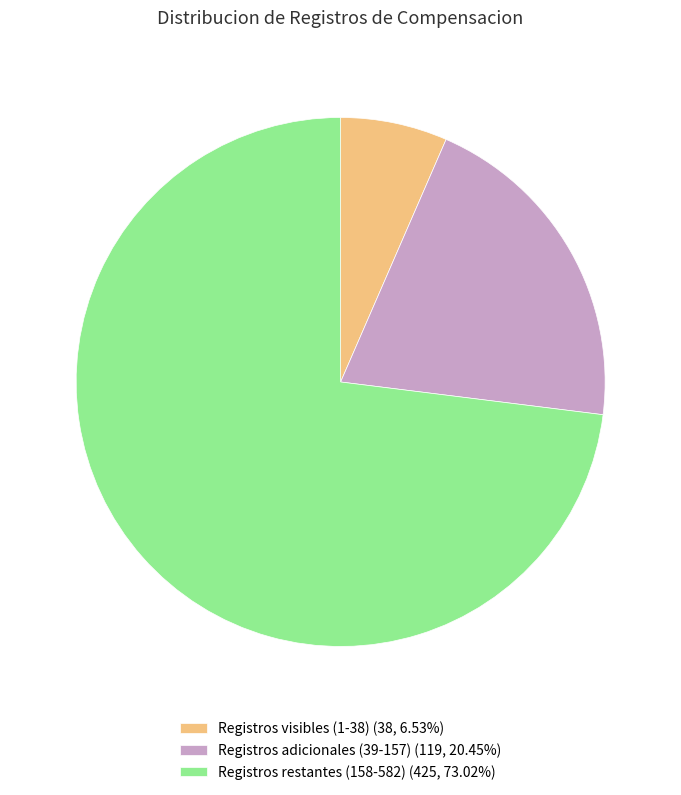

Combined, do Registros adicionales (39-157) (119, 20.45%) and Registros visibles (1-38) (38, 6.53%) account for over 50%?

No